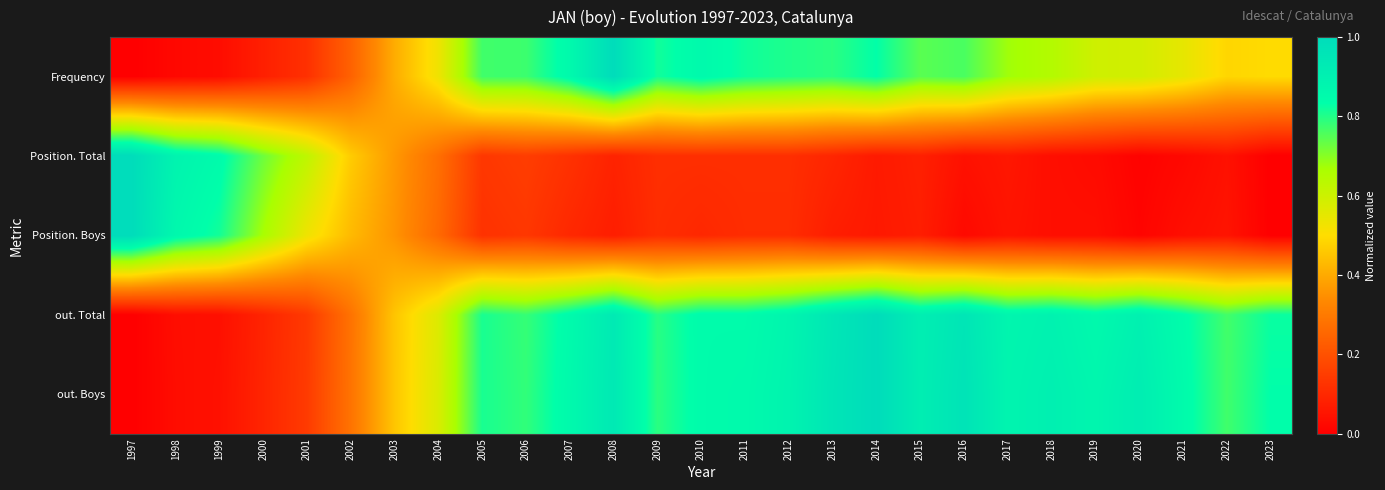

Rank the series at 2020 from lowest to highest value.

Position. Total, Position. Boys, Frequency, out. Total, out. Boys